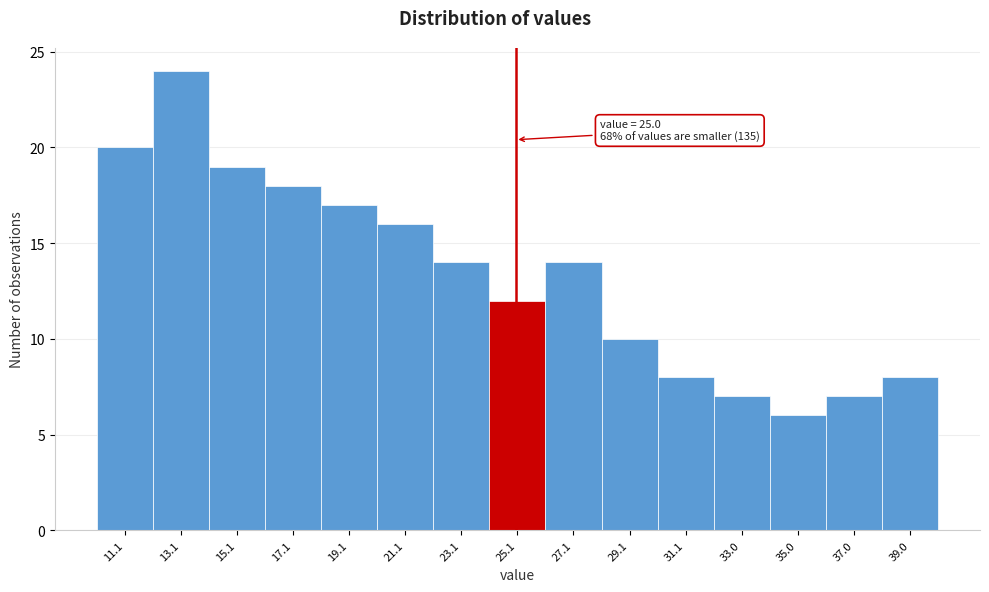

Which range on the x-axis has the tallest bar?

12.0 to 14.0